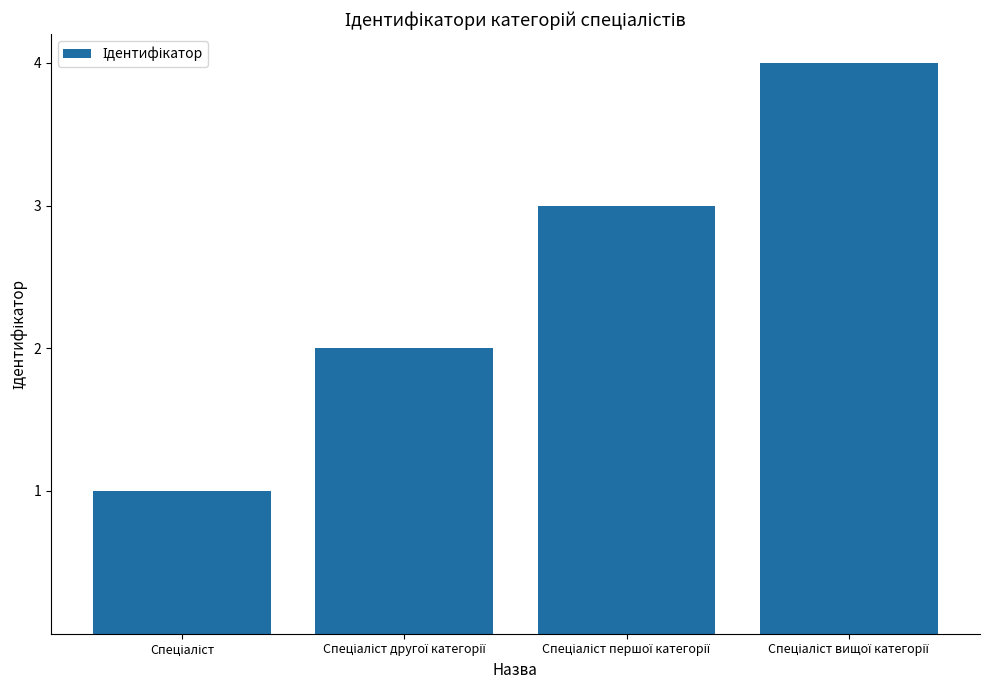

What is the difference between the maximum and minimum values?

3